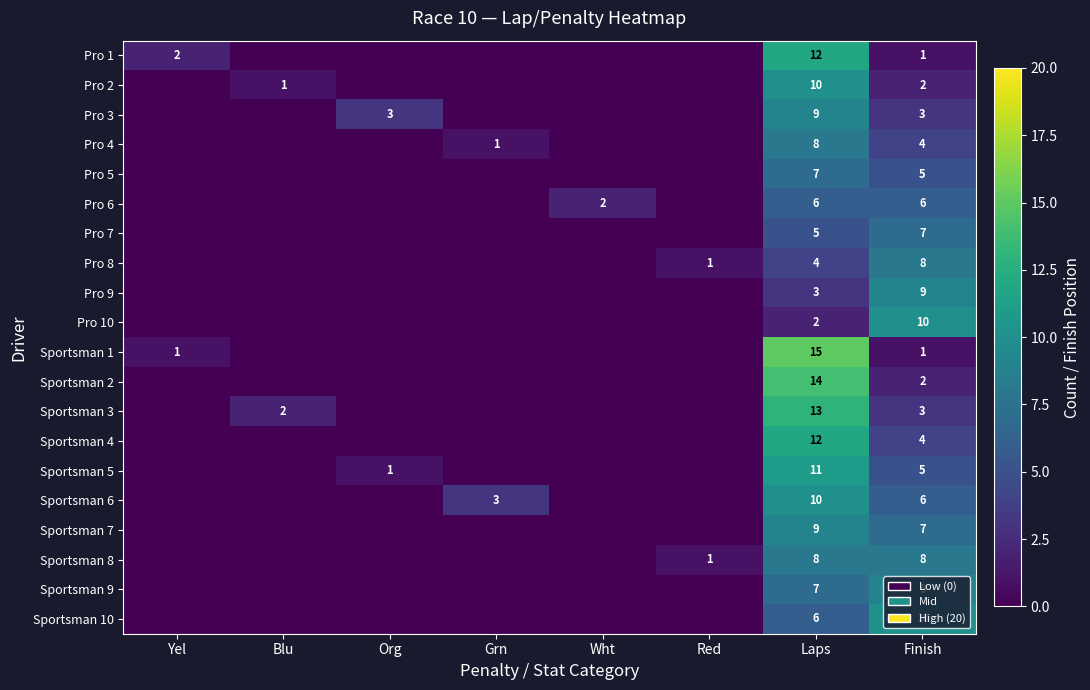

True or false: Pro 9 has a value of 4 at Finish.

False